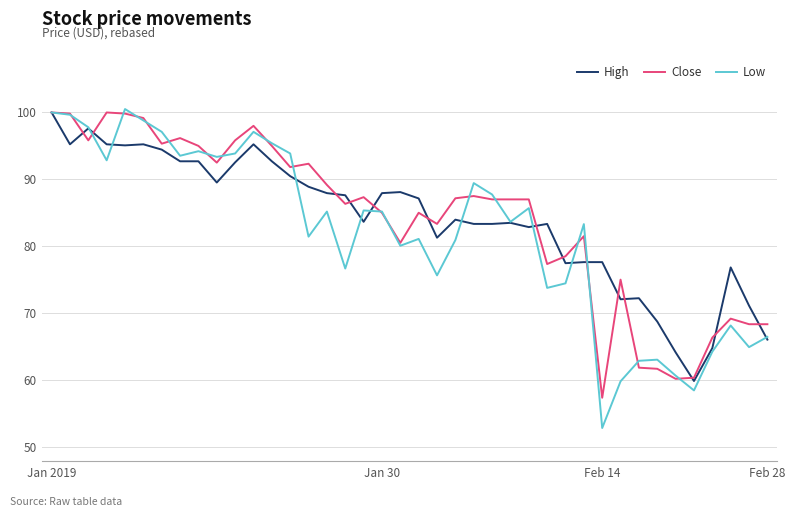

Which series has the widest spread of values?

Low